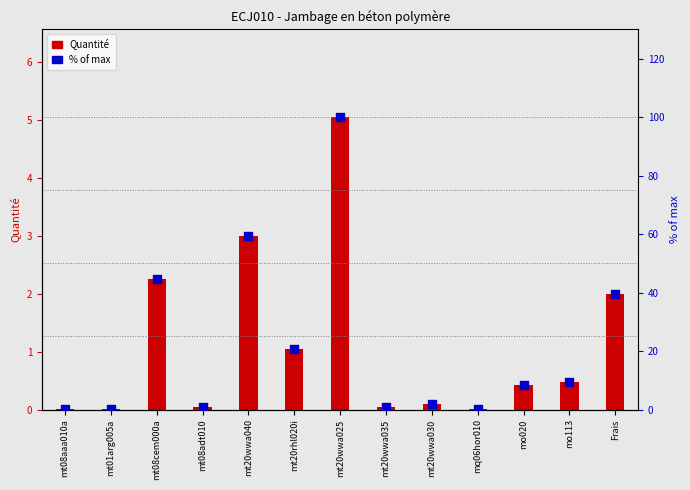

What are all the series names shown in the legend?

Quantité, % of max